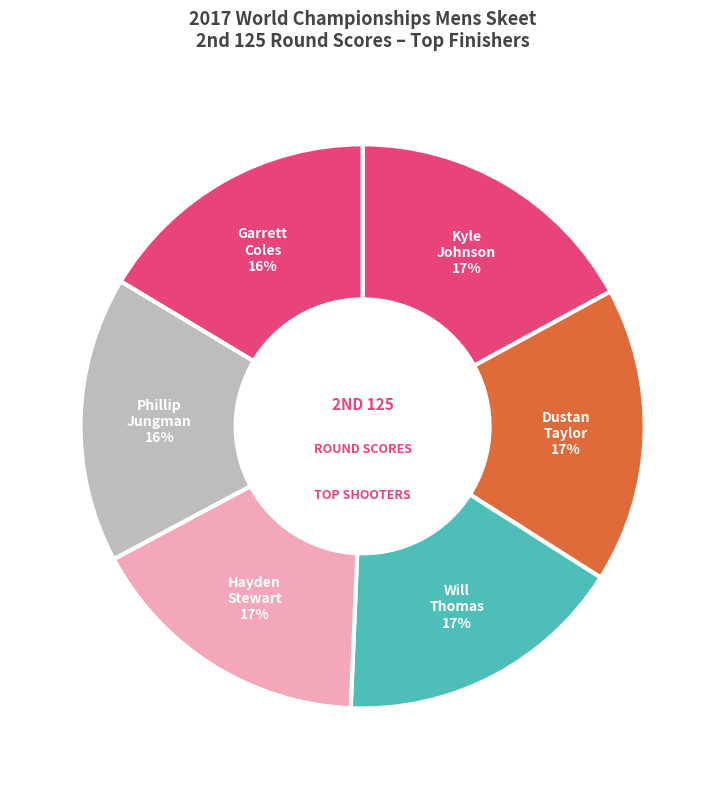

Count the number of slices in the pie.

6